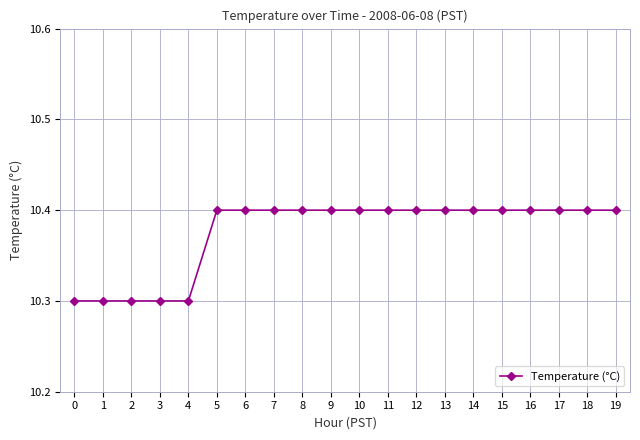

How many distinct data groups are displayed?

1